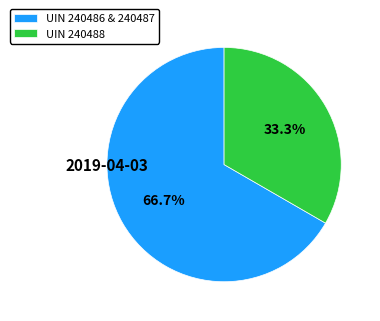

How much of the chart is everything except UIN 240488?

66.7%